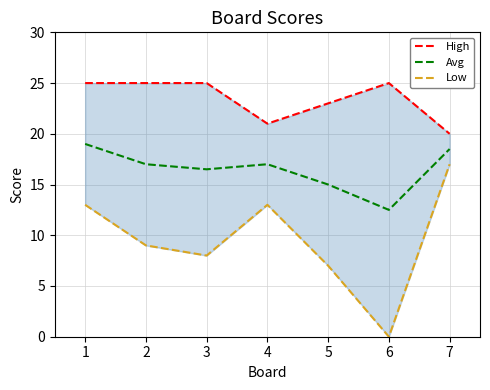

Is the value of Score 1 High at 4 greater than the value of Score 2 Low at 1?

Yes